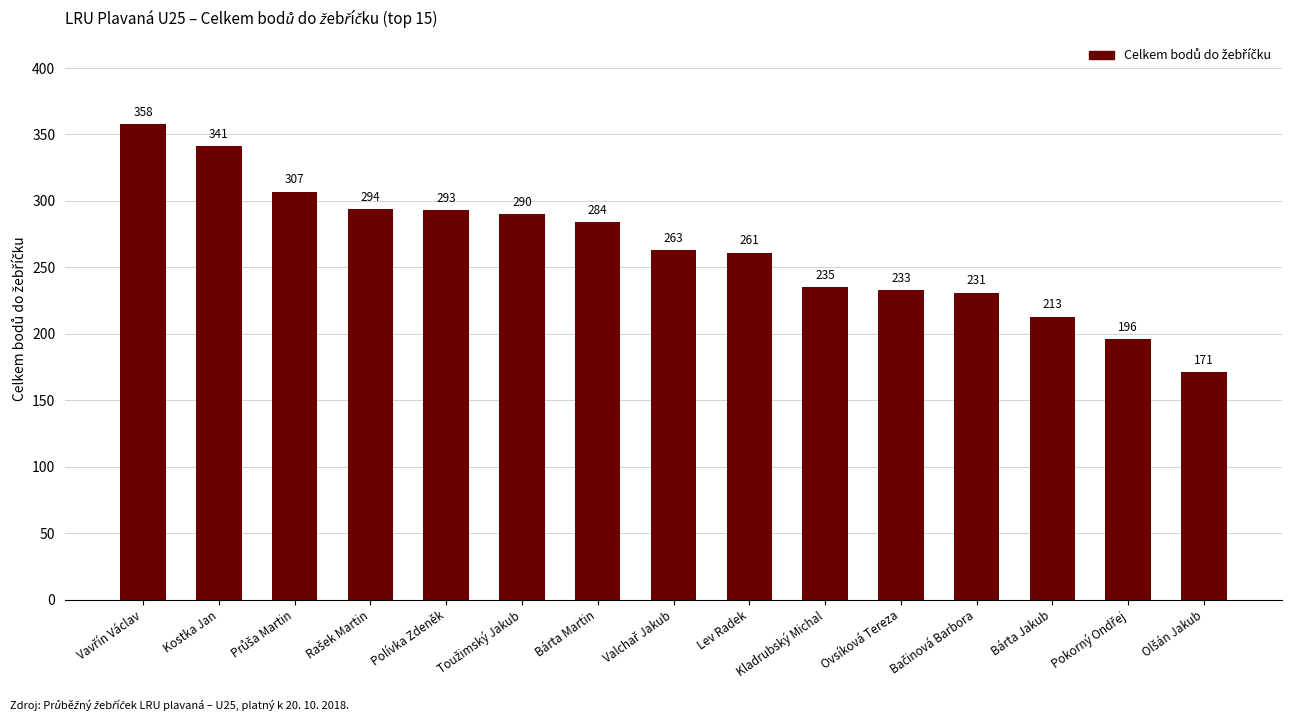

What is the greatest value displayed?

358